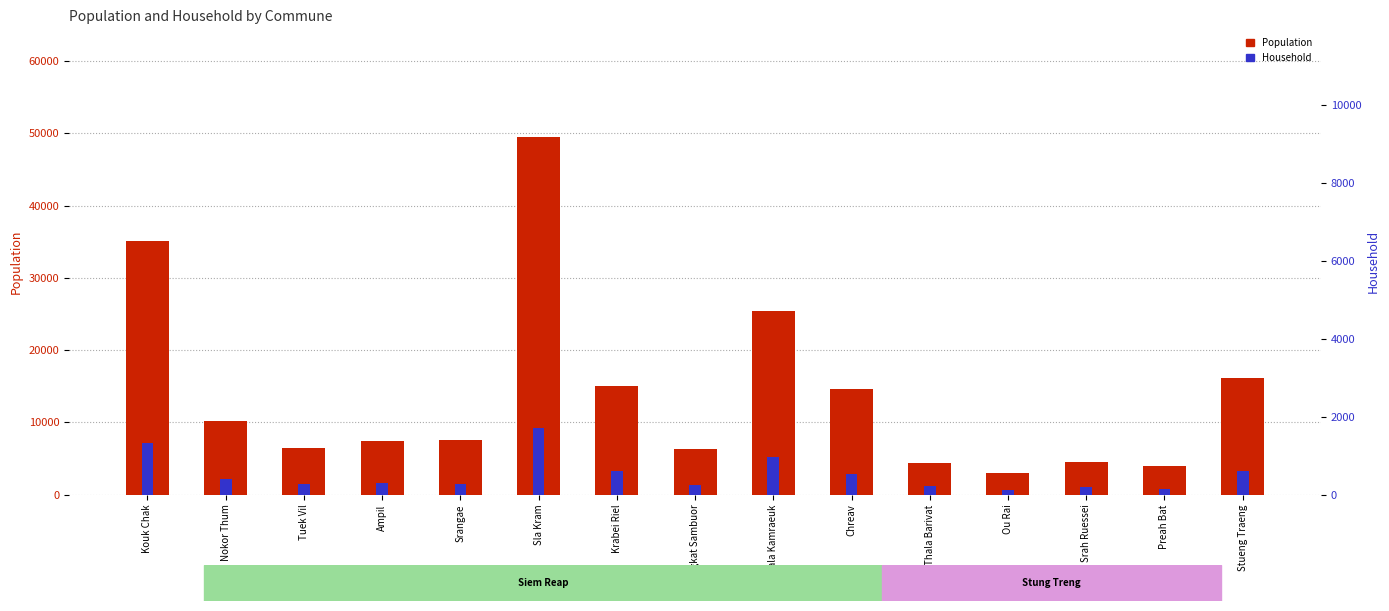

Rank the series by their average value, from highest to lowest.

Population, Household